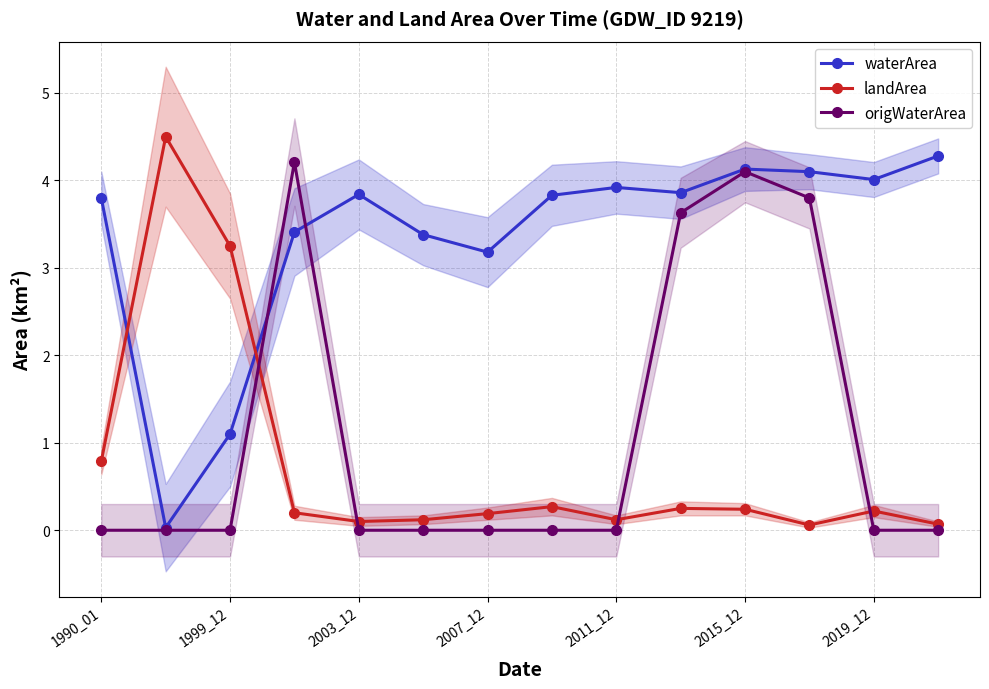

True or false: origWaterArea has more than 0 points higher than both neighbors.

True